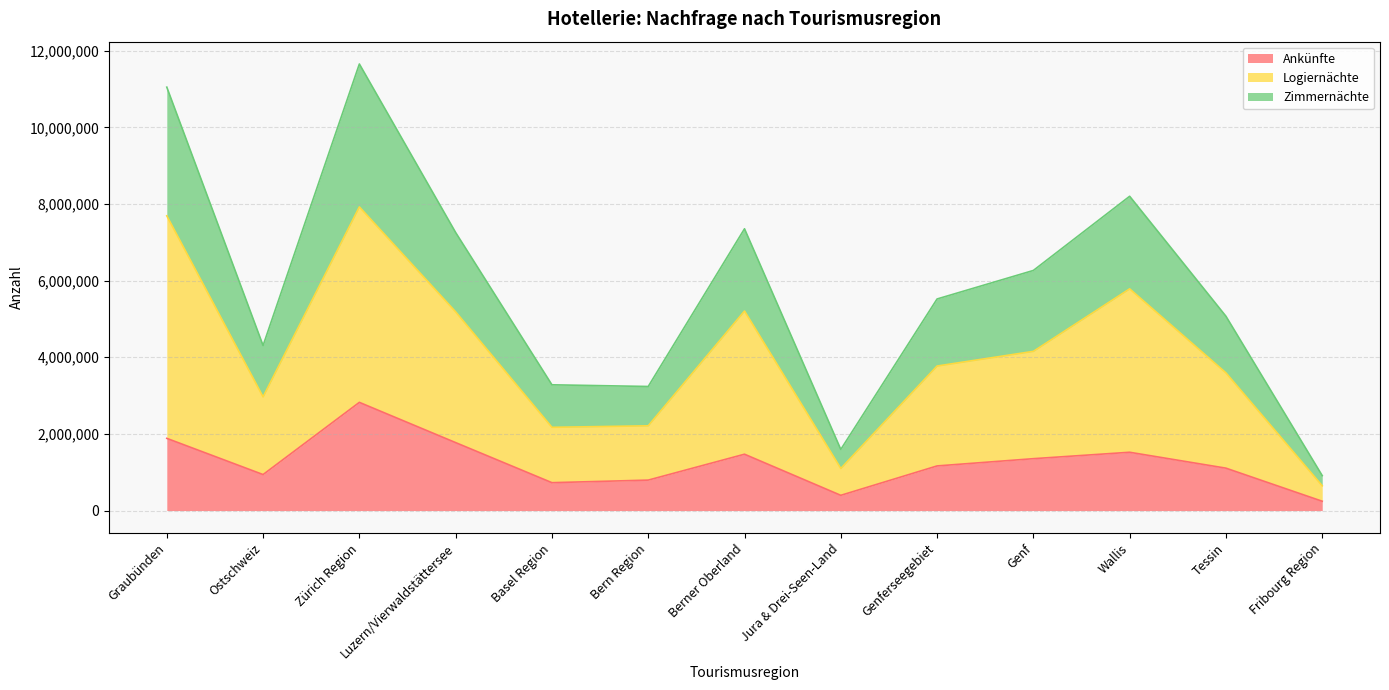

List the labels in order of Zimmernächte value, largest first.

Zürich Region, Graubünden, Wallis, Berner Oberland, Luzern/Vierwaldstättersee, Genf, Genferseegebiet, Tessin, Ostschweiz, Basel Region, Bern Region, Jura & Drei-Seen-Land, Fribourg Region